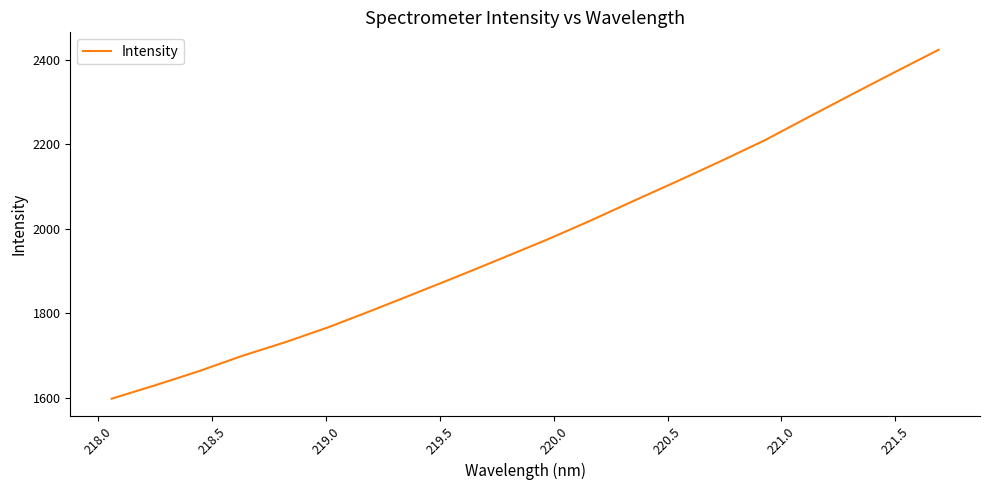

Reading left to right, what are all the values shown in this chart?

1598.7	1630.4	1663.5	1700.0	1732.5	1768.4	1808.1	1848.8	1890.0	1932.0	1974.5	2019.5	2066.5	2112.9	2160.3	2209.1	2263.6	2317.4	2370.6	2423.0